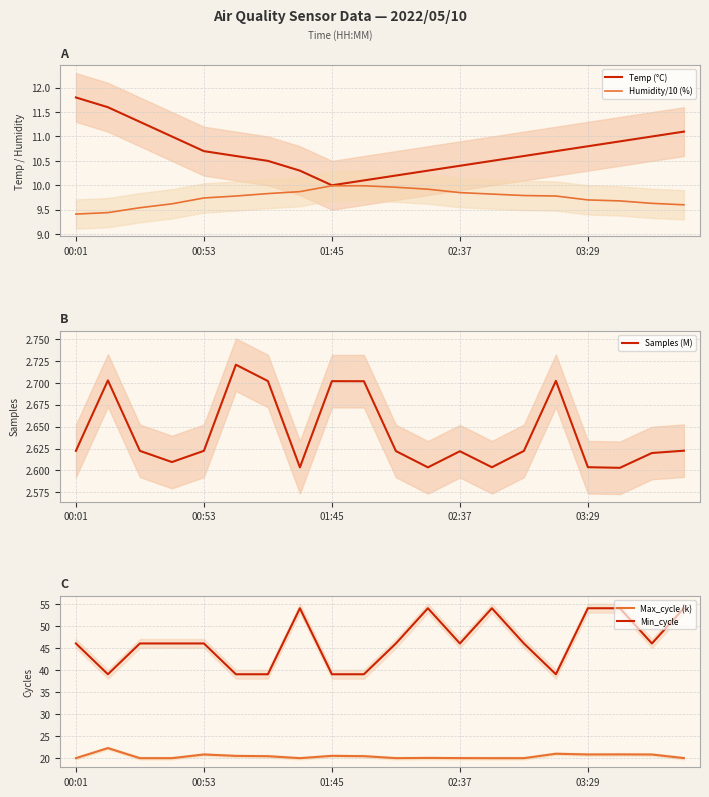

List the series in order of their peak value, lowest first.

Samples (M), Humidity/10 (%), Temp (°C), Max_cycle (k), Min_cycle